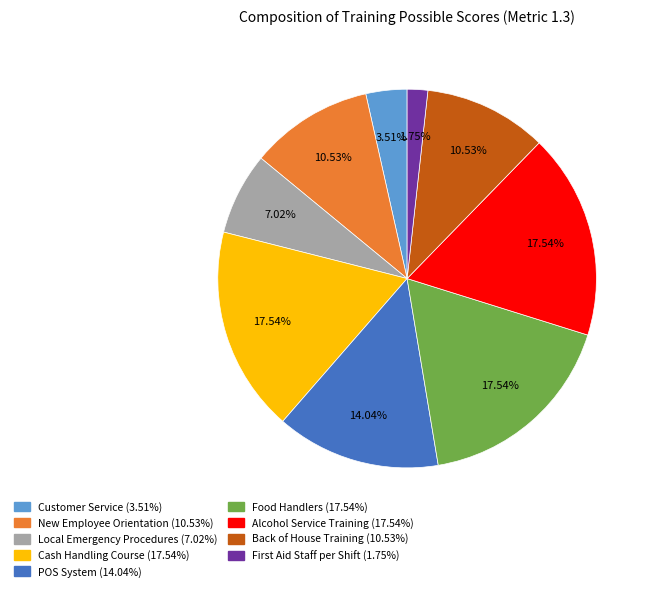

Is the sum of New Employee Orientation and Alcohol Service Training greater than half?

No